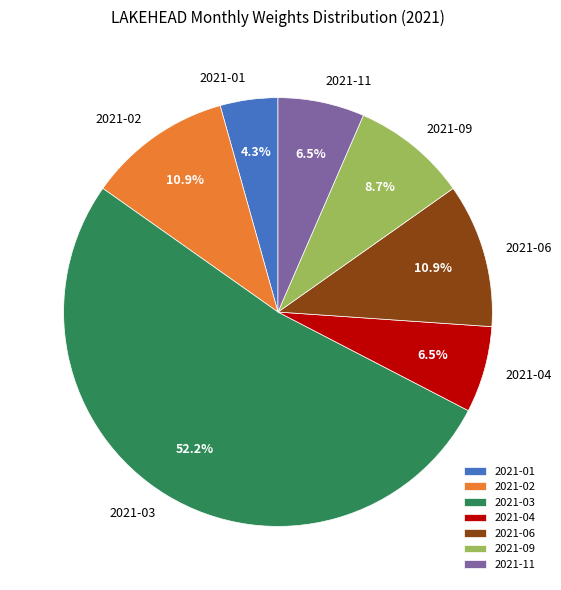

Which category has the biggest portion of the pie?

2021-03